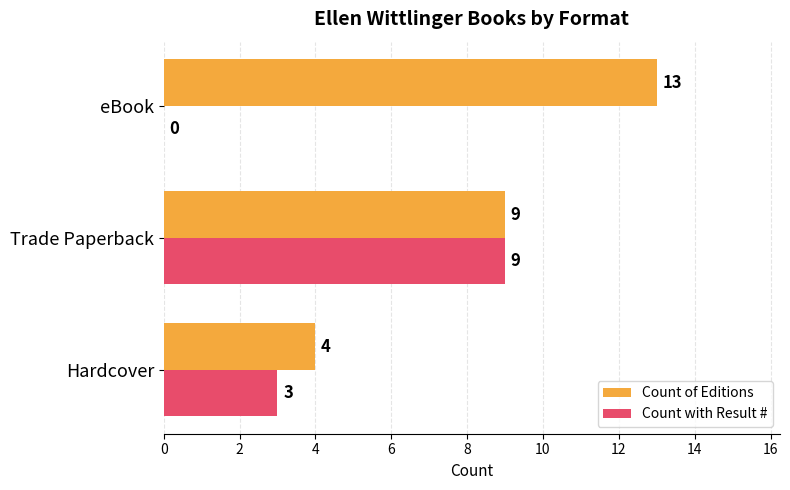

Which category has the highest value in the Count of Editions series?

eBook